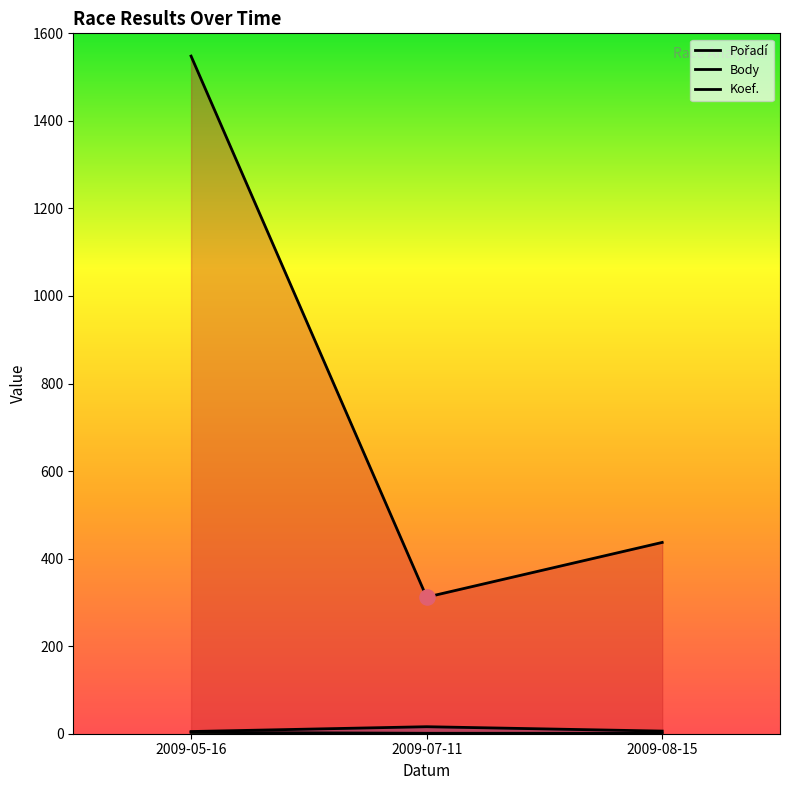

Which series contains the highest Y value?

Body